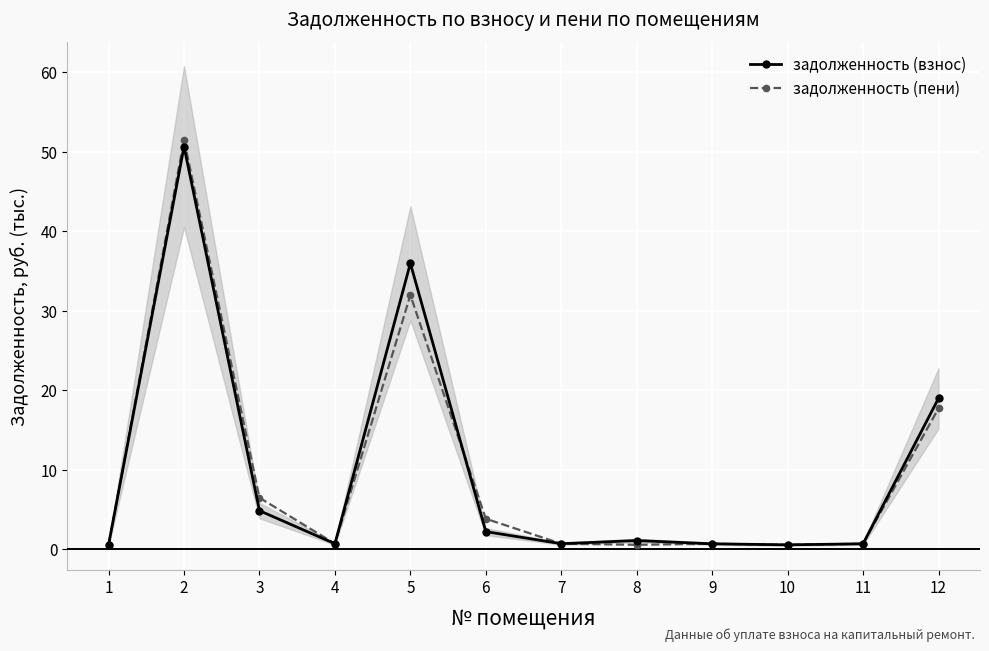

At which label does задолженность (взнос) reach its minimum?

10